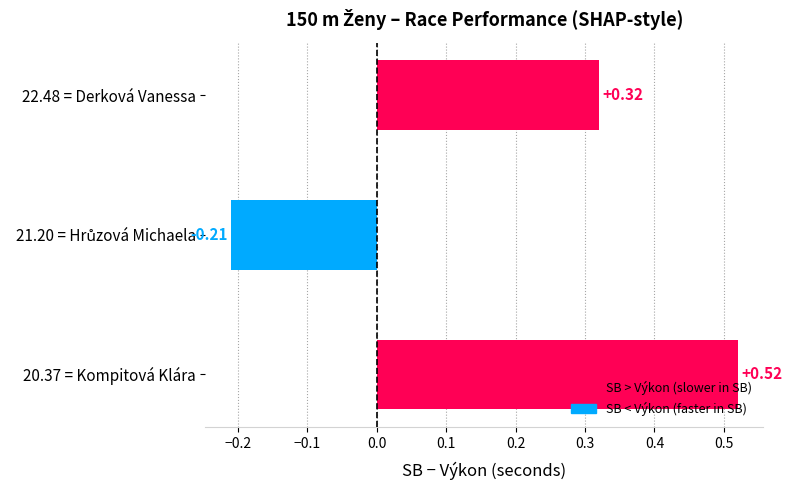

What is the sum of the values at 22.48 = Derková Vanessa and 20.37 = Kompitová Klára?

0.8